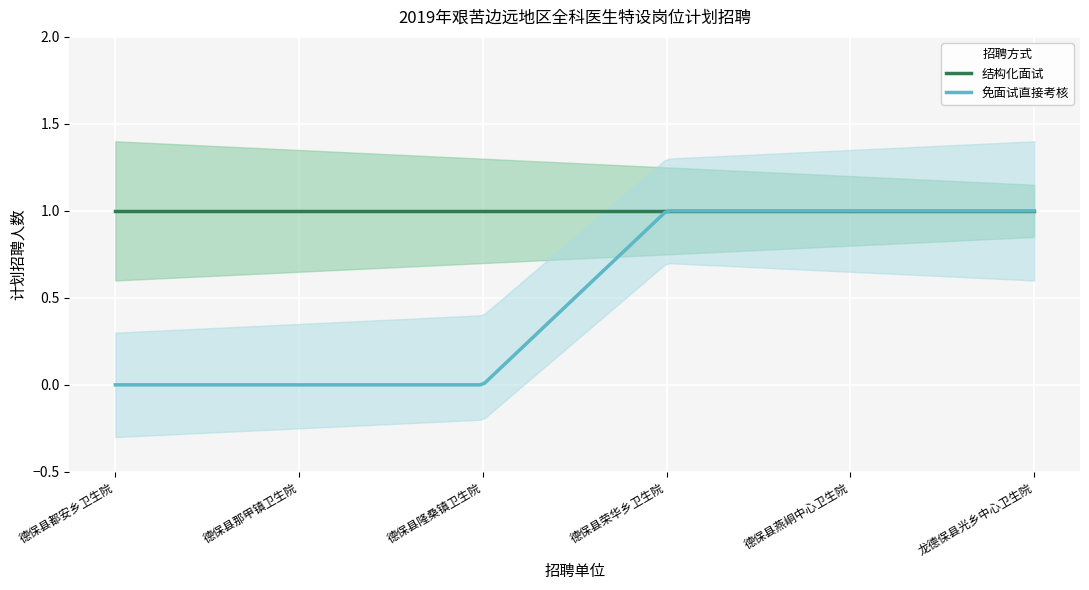

Count the 免面试直接考核 values in the range 0 to 1.

6